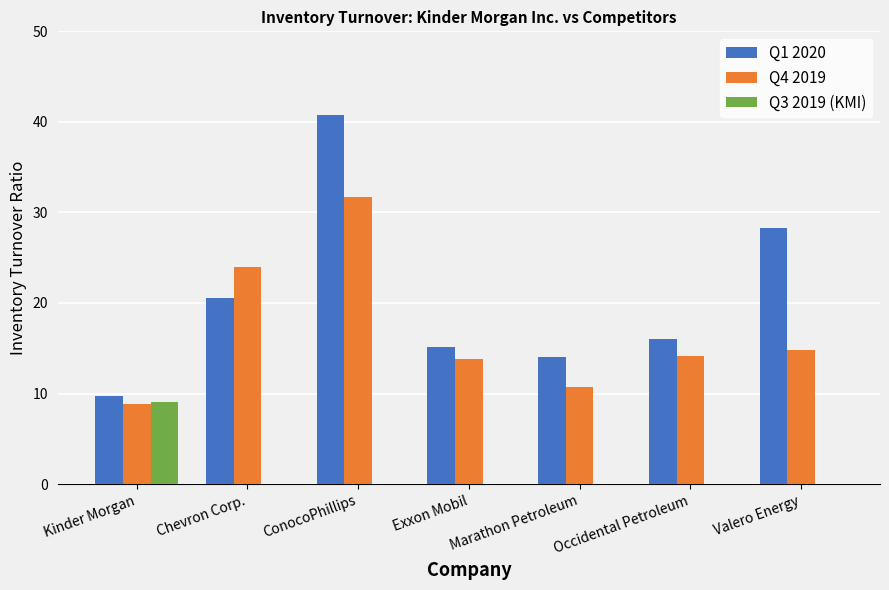

Which series changed the most between Chevron Corp. and Marathon Petroleum?

Q4 2019